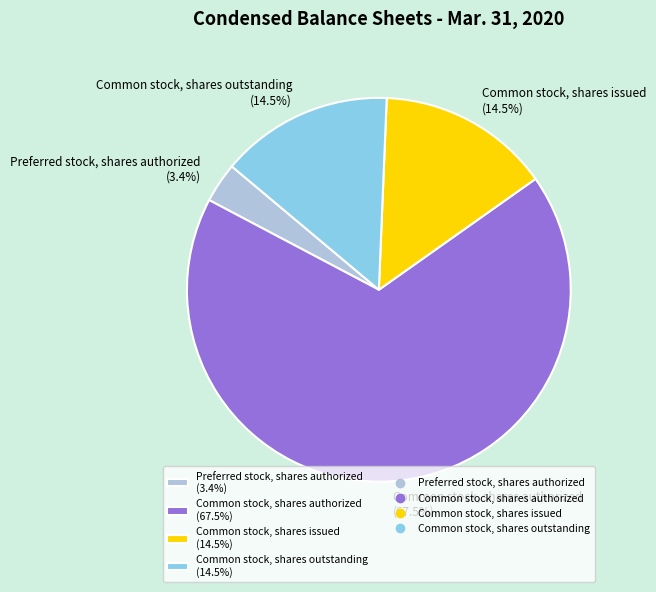

Is there a majority slice in this chart?

Yes